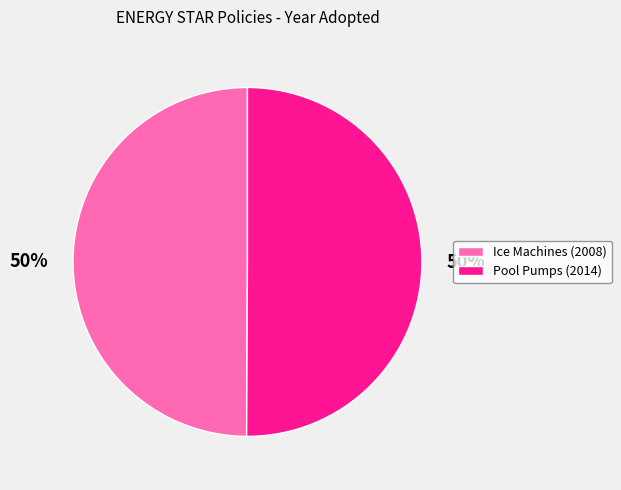

To the nearest percent, what is the average slice percentage?

50%